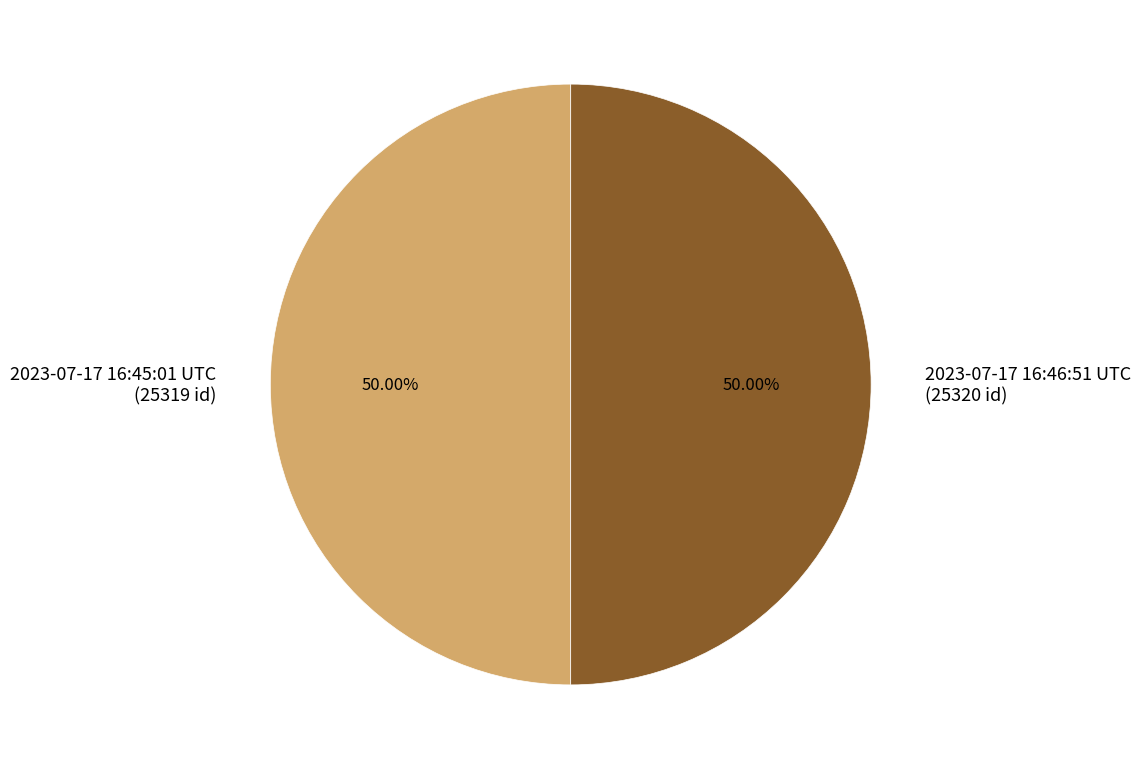

Combined, what portion of the pie is 2023-07-17 16:46:51 UTC and 2023-07-17 16:45:01 UTC?

100.0%